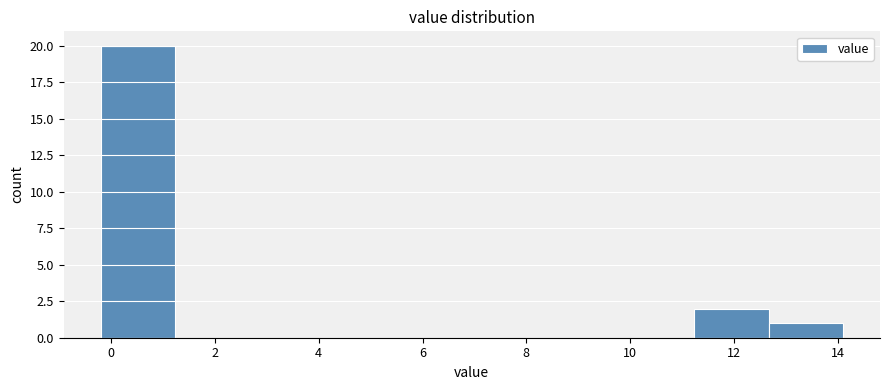

What is the height of the bar covering 11.2 to 12.6 on the x-axis? Neither the bar edges nor the heights are printed on the chart, so give them approximately, as read against the axes.

2